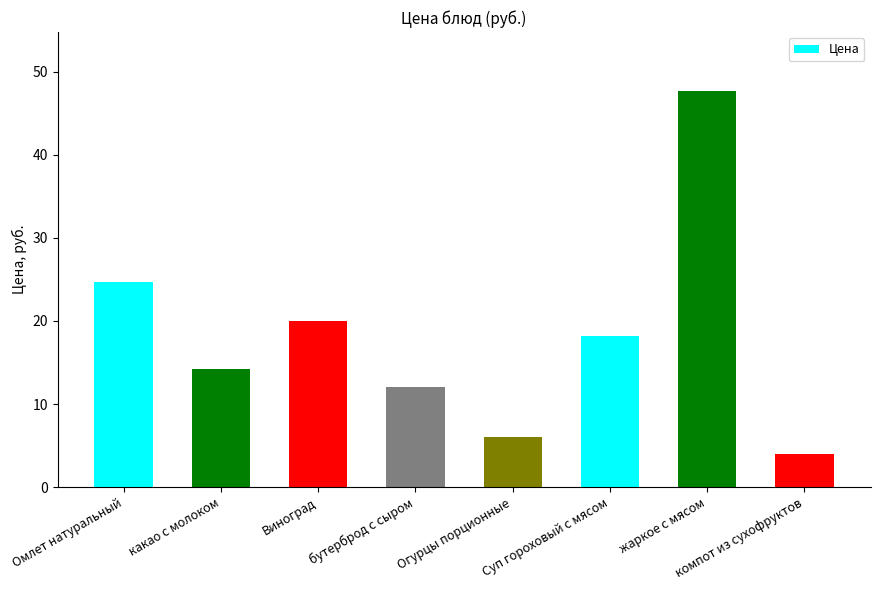

Reading left to right, transcribe all the data shown in this chart.

24.7	14.2	20.0	12.0	6.0	18.2	47.6	4.0